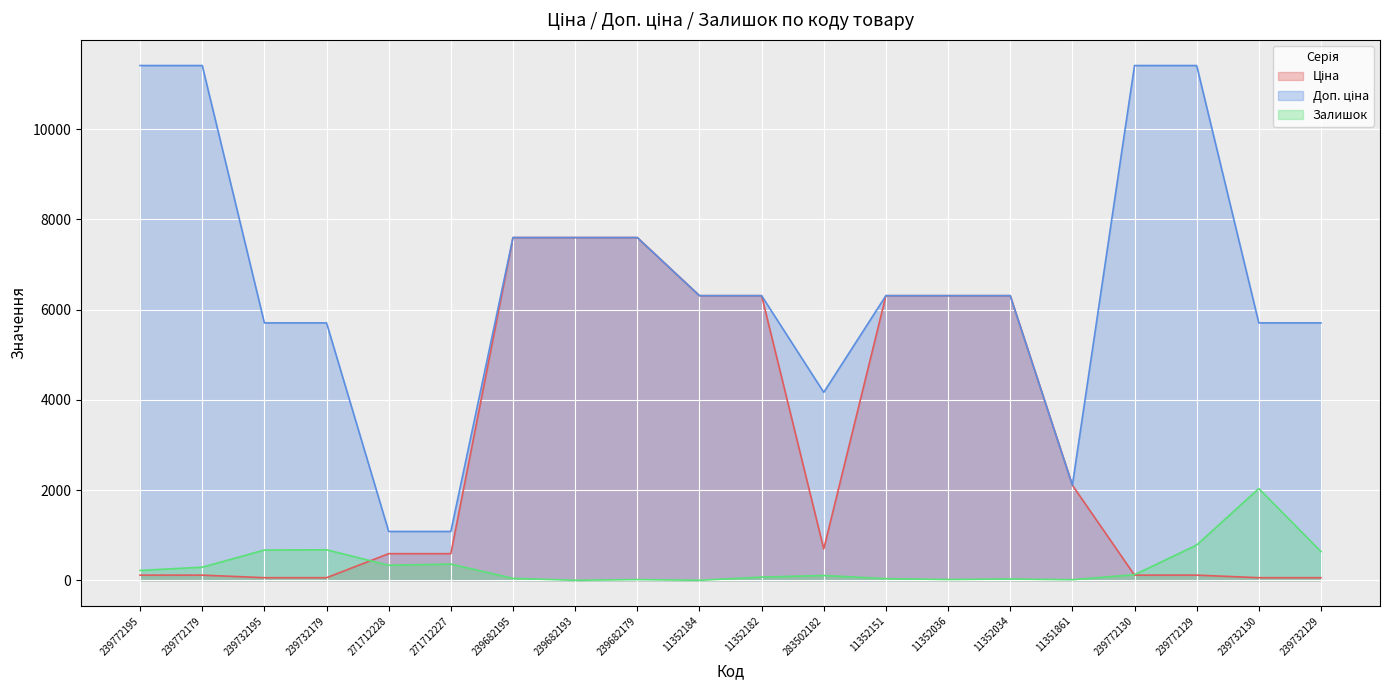

Does the chart display data point markers on the line(s)?

No